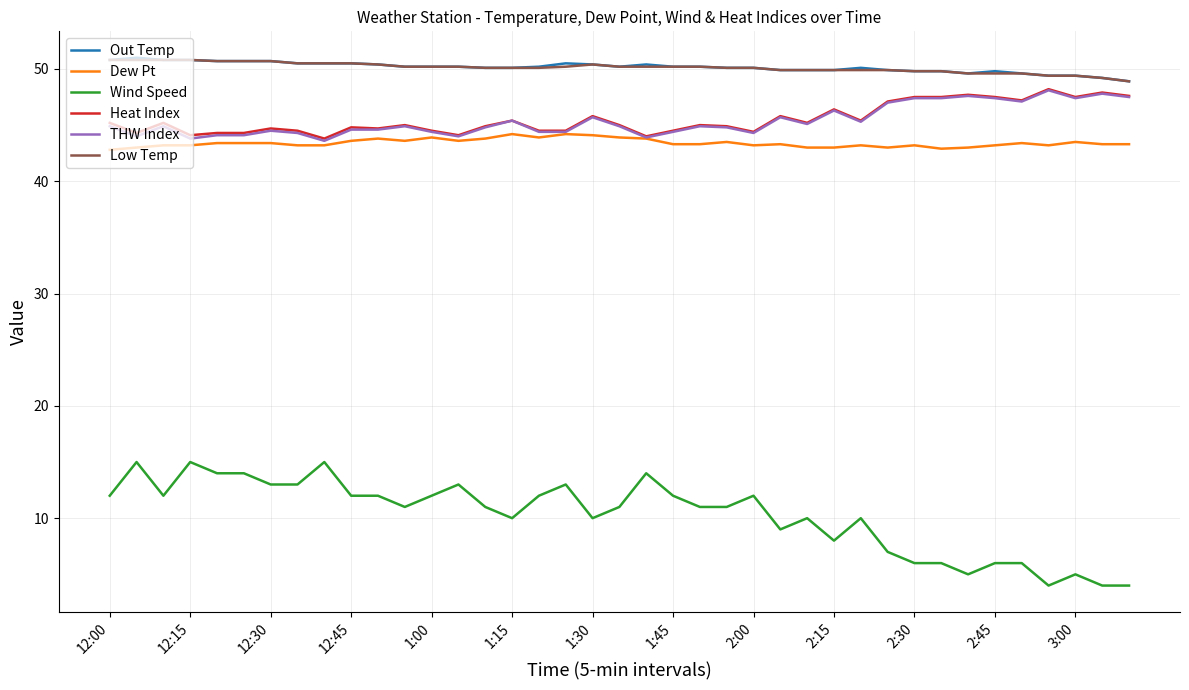

How many series are shown in this chart?

6